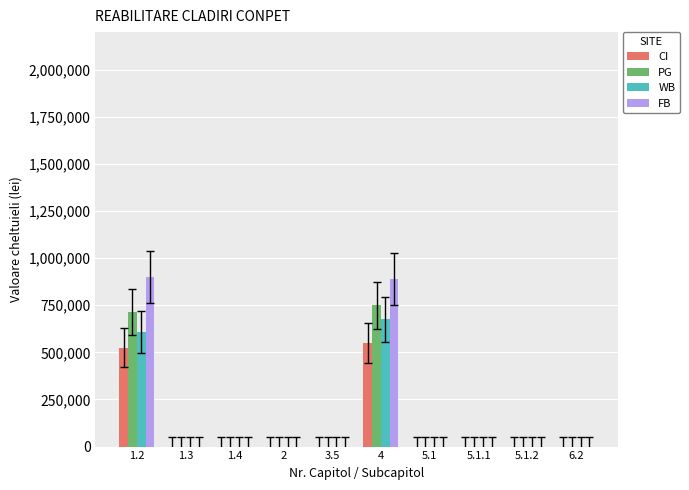

Which series has the widest spread of values?

FB